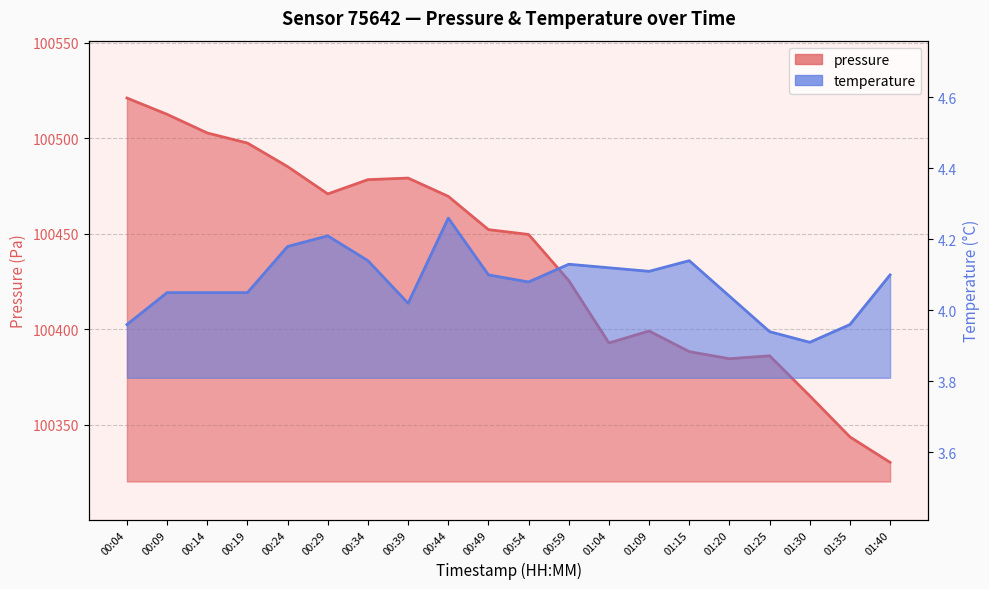

Which series has the widest spread of values?

pressure